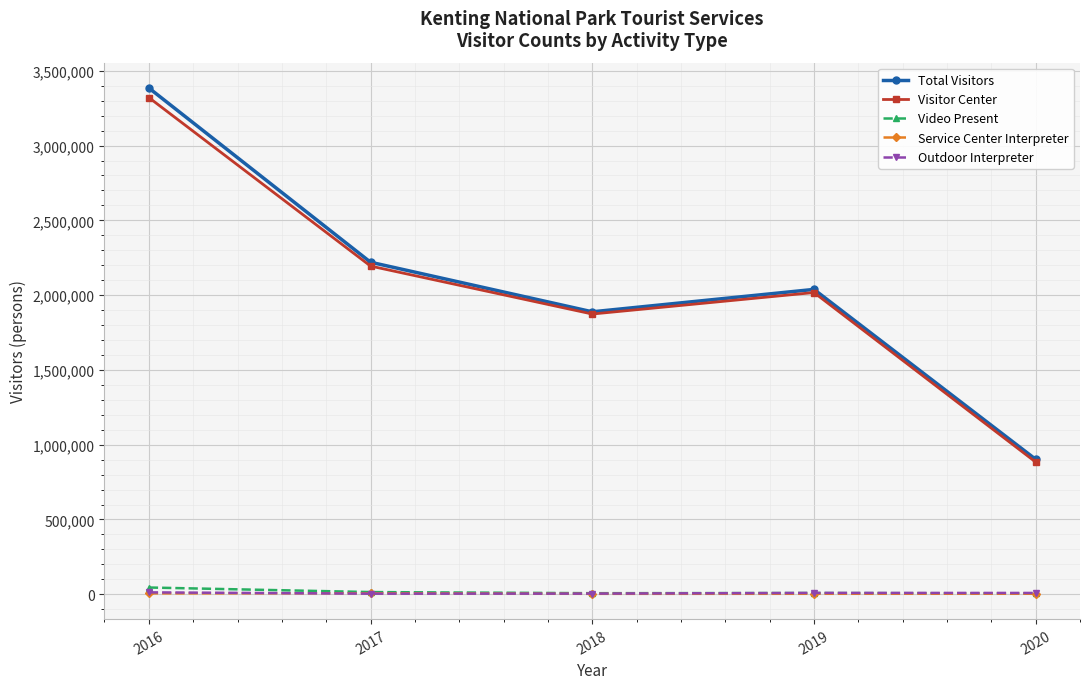

Which series has the largest range (max minus min)?

Total Visitors